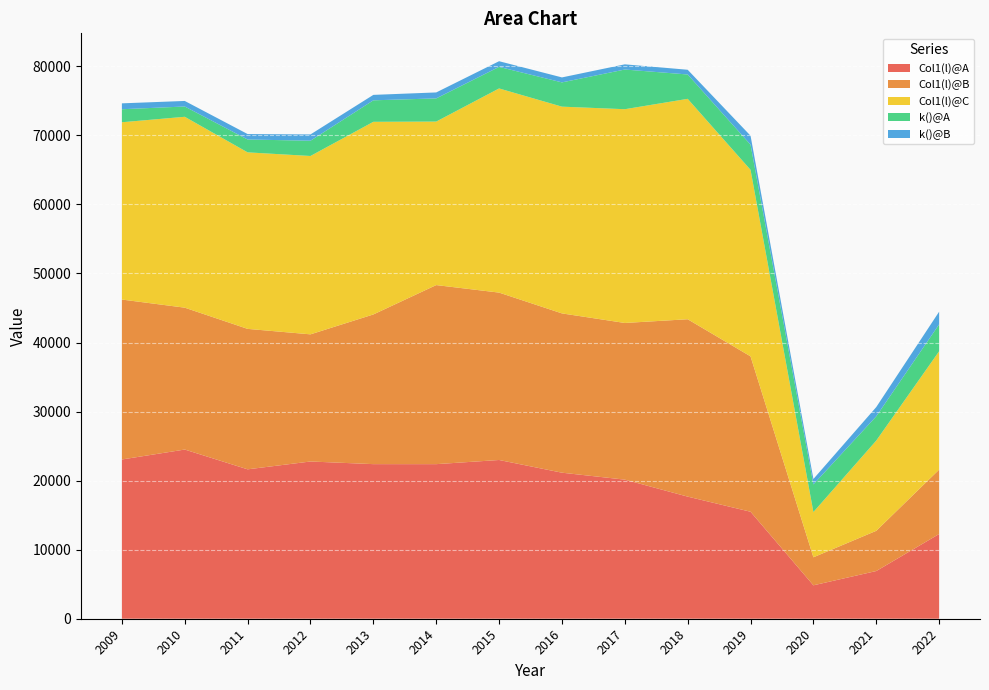

Reading left to right, what are all the values shown in this chart?

Col1(l)@A: 2009=23063	2010=24502	2011=21637	2012=22771	2013=22389	2014=22386	2015=22989	2016=21150	2017=20143	2018=17684	2019=15495	2020=4840	2021=6909	2022=12268
Col1(l)@B: 2009=23162	2010=20547	2011=20341	2012=18415	2013=21678	2014=25934	2015=24242	2016=23070	2017=22691	2018=25689	2019=22502	2020=4059	2021=5825	2022=9328
Col1(l)@C: 2009=25677	2010=27643	2011=25564	2012=25830	2013=27898	2014=23680	2015=29566	2016=29941	2017=30957	2018=31919	2019=27014	2020=6551	2021=13069	2022=17138
k()@A: 2009=1885	2010=1491	2011=1864	2012=2210	2013=3113	2014=3356	2015=3122	2016=3514	2017=5746	2018=3529	2019=3644	2020=4005	2021=3512	2022=3898
k()@B: 2009=853	2010=804	2011=787	2012=912	2013=788	2014=864	2015=823	2016=720	2017=752	2018=683	2019=1297	2020=784	2021=1341	2022=1835